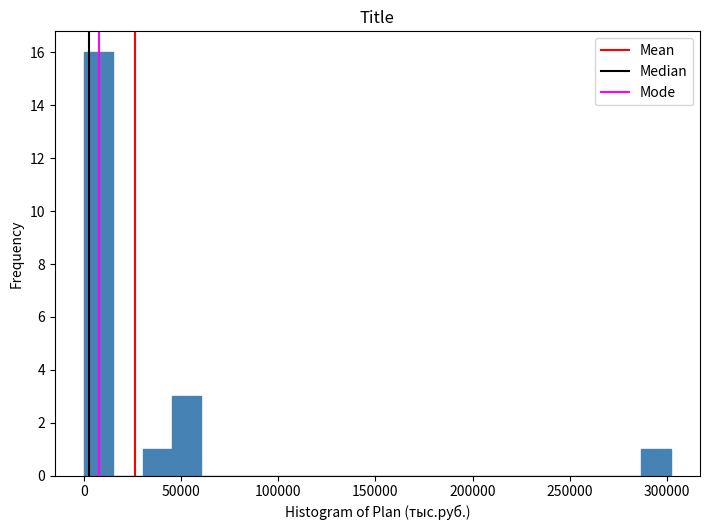

Read against the x-axis, roughly where is the centre of the tallest bar?

10000